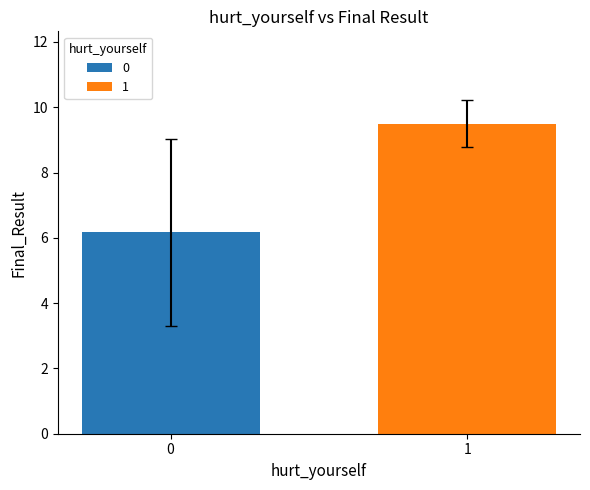

What is the lowest value of the 0 series?

6.2